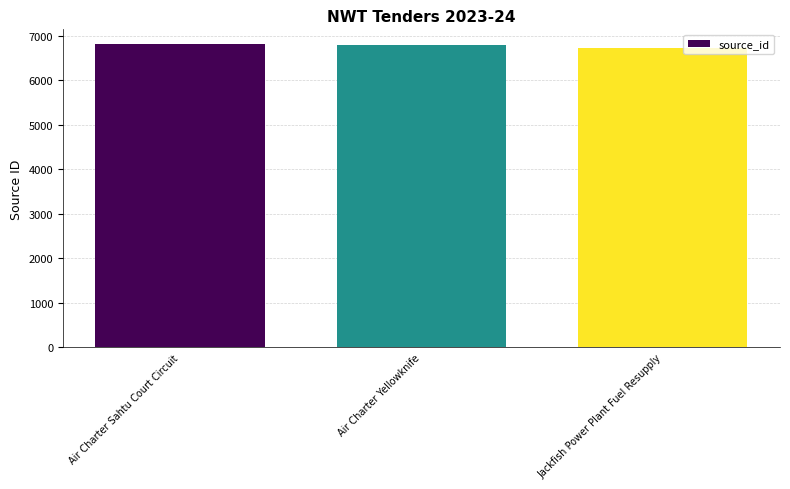

Read the value at Air Charter Sahtu Court Circuit, to the nearest 10.

6810